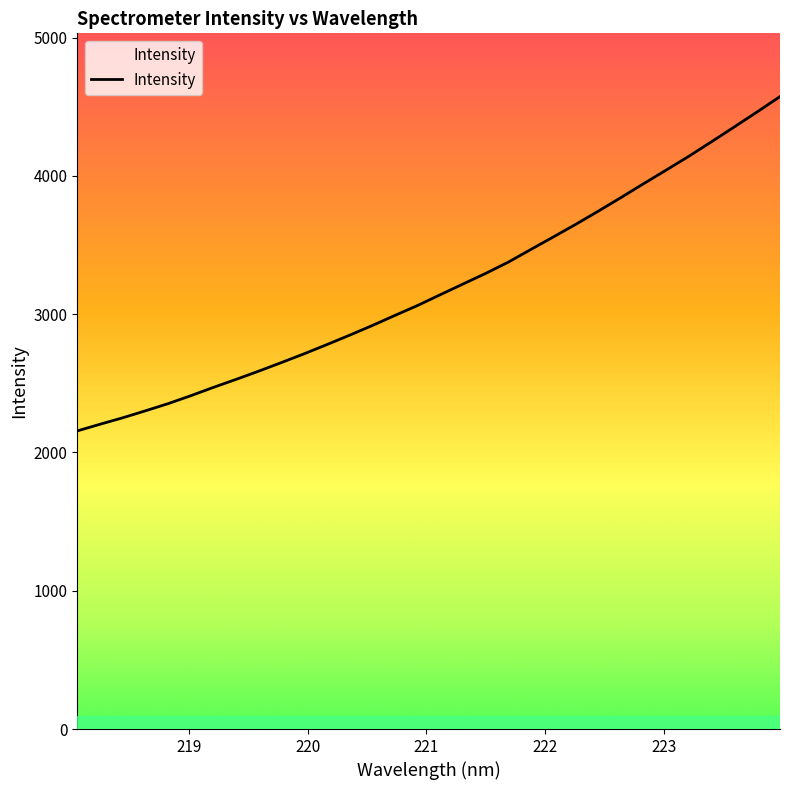

What is the minimum value shown in the chart?

2155.9